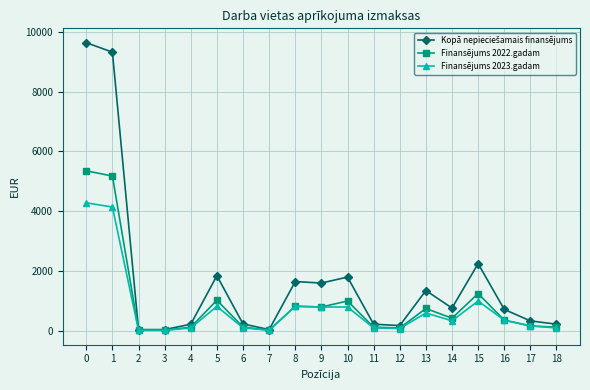

Is the value of Finansējums 2022.gadam at 3 greater than the value of Finansējums 2023.gadam at 5?

No